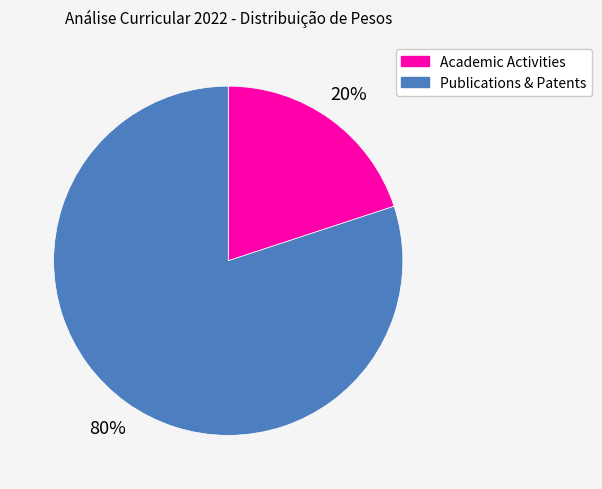

Is the sum of Academic Activities and Publications & Patents greater than half?

Yes